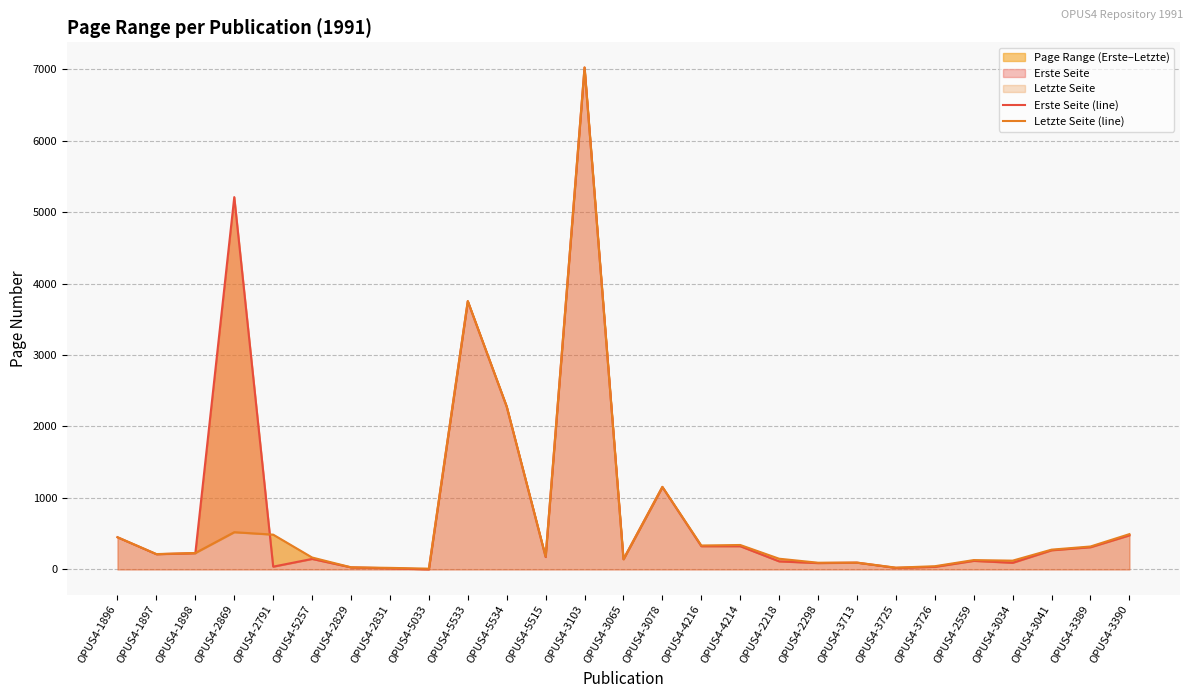

What is the minimum value for Letzte Seite (line)?

11